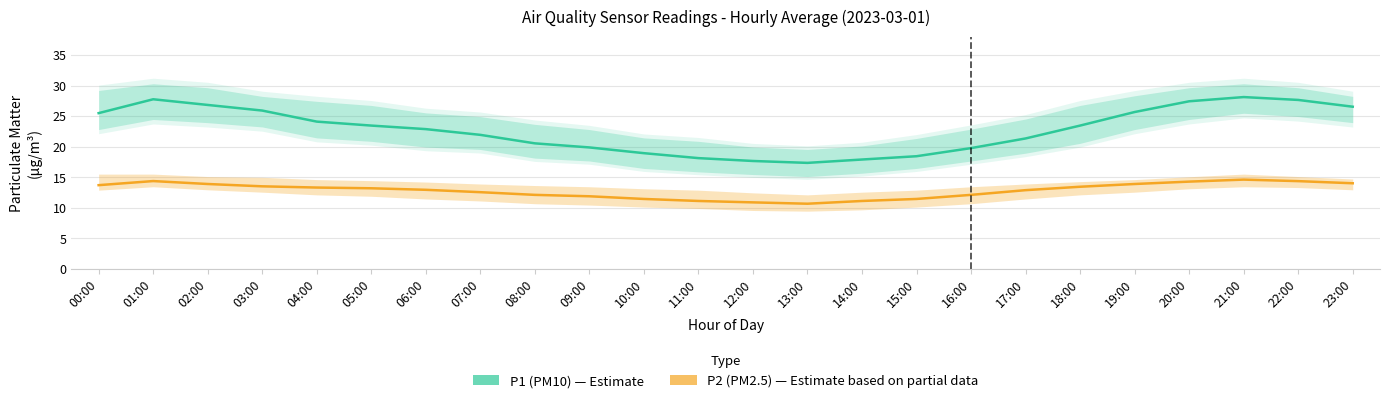

Which series has the widest spread of values?

P1 (PM10)